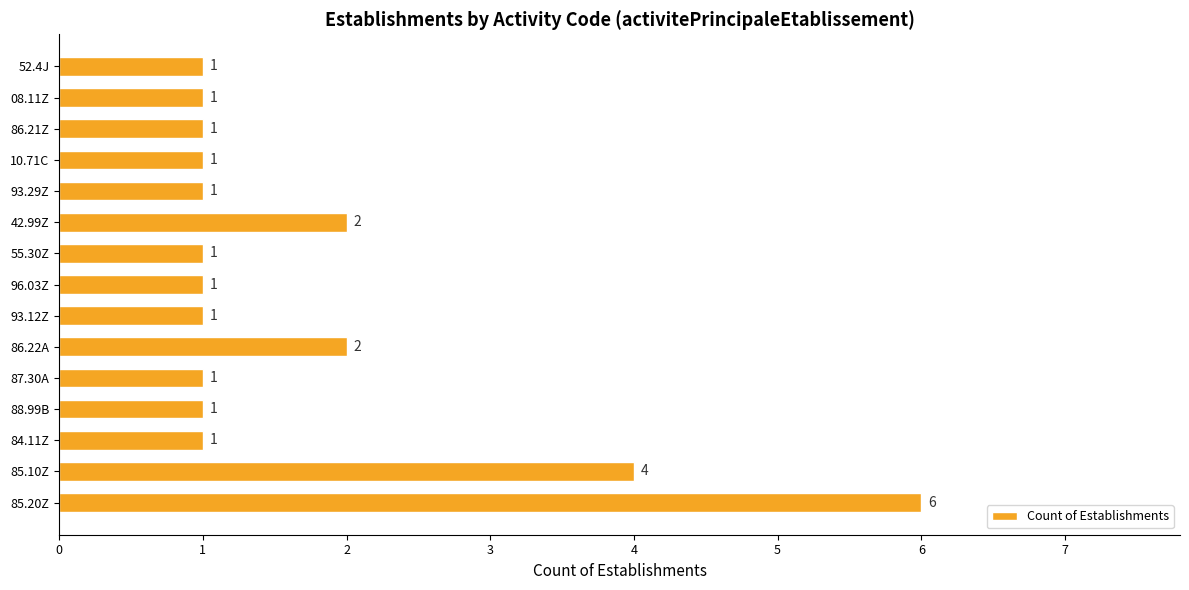

Reading bottom to top, transcribe all the data shown in this chart.

85.20Z=6	85.10Z=4	84.11Z=1	88.99B=1	87.30A=1	86.22A=2	93.12Z=1	96.03Z=1	55.30Z=1	42.99Z=2	93.29Z=1	10.71C=1	86.21Z=1	08.11Z=1	52.4J=1